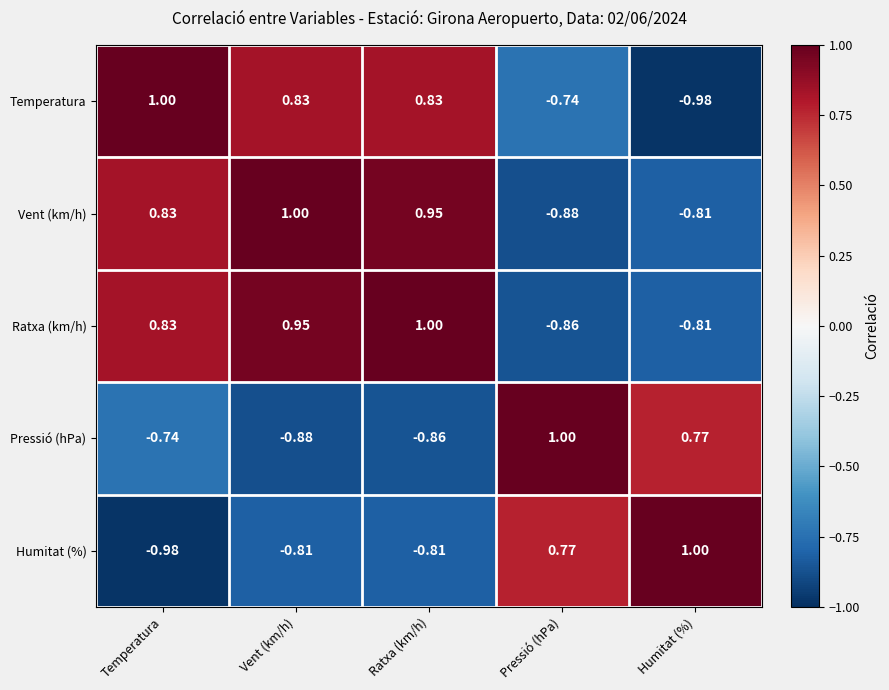

What is the total value across all series at Ratxa (km/h)?

1.1